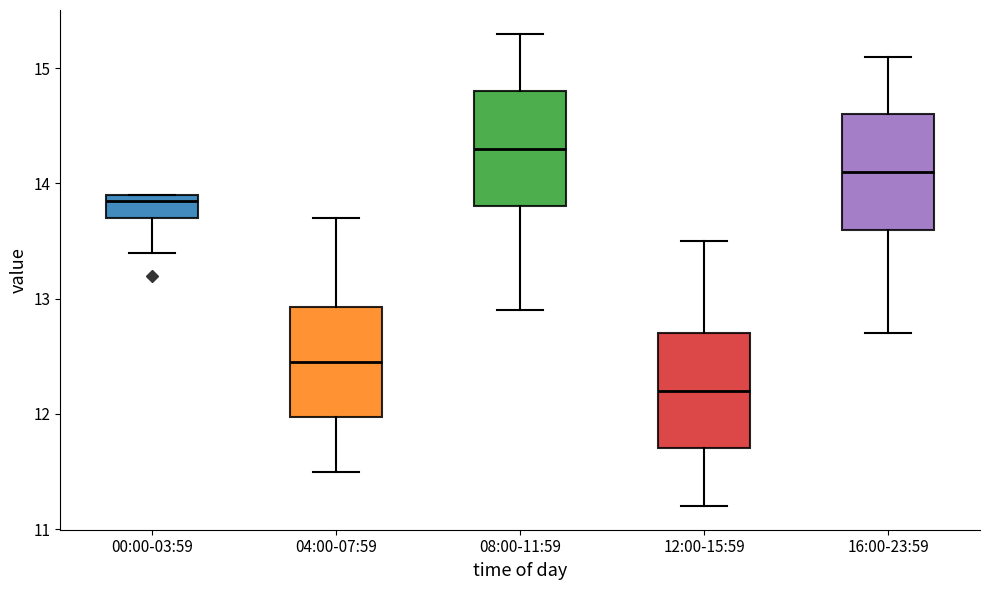

Which box has the lowest median line?

12:00-15:59